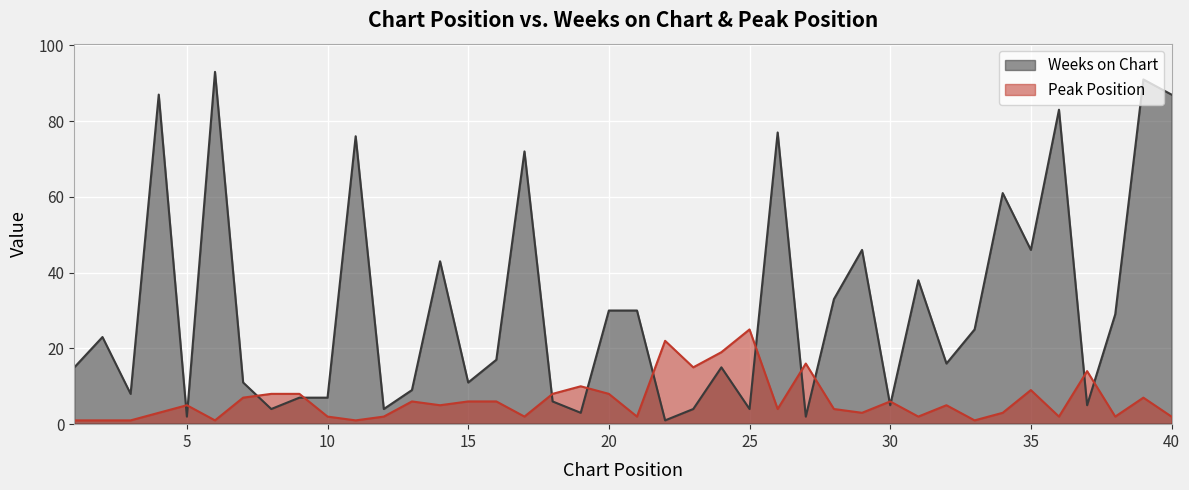

Reading left to right, extract all data points from this chart.

Weeks on Chart: 1=15	2=23	3=8	4=87	5=2	6=93	7=11	8=4	9=7	10=7	11=76	12=4	13=9	14=43	15=11	16=17	17=72	18=6	19=3	20=30	21=30	22=1	23=4	24=15	25=4	26=77	27=2	28=33	29=46	30=5	31=38	32=16	33=25	34=61	35=46	36=83	37=5	38=29	39=91	40=87
Peak Position: 1=1	2=1	3=1	4=3	5=5	6=1	7=7	8=8	9=8	10=2	11=1	12=2	13=6	14=5	15=6	16=6	17=2	18=8	19=10	20=8	21=2	22=22	23=15	24=19	25=25	26=4	27=16	28=4	29=3	30=6	31=2	32=5	33=1	34=3	35=9	36=2	37=14	38=2	39=7	40=2